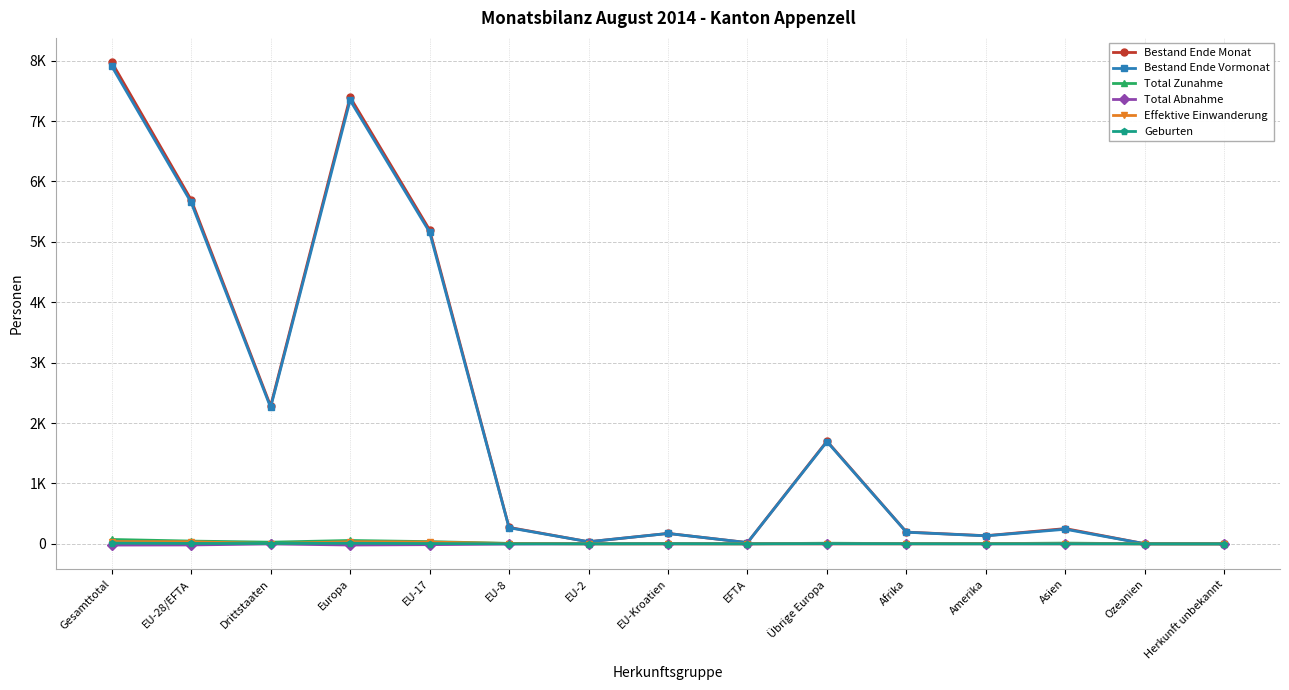

Does the chart have visible grid lines?

Yes